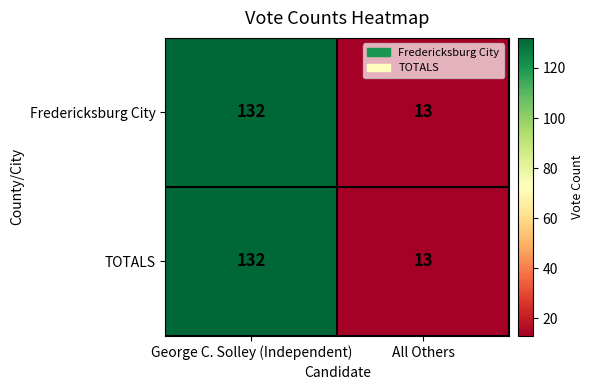

The value of TOTALS at All Others is 13. True or false?

True